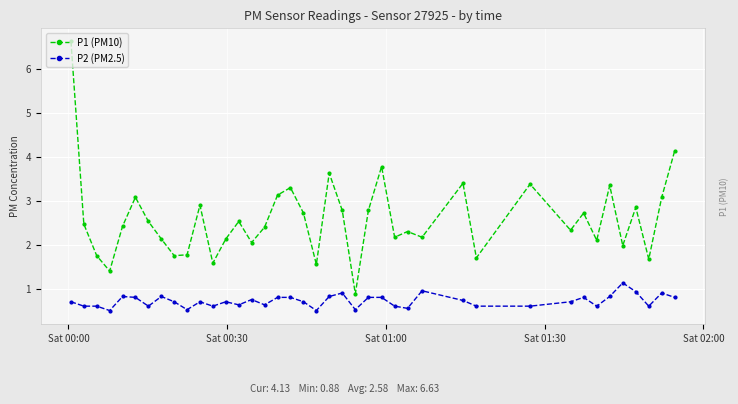

List the series in order of their overall mean, lowest first.

P2 (PM2.5), P1 (PM10)